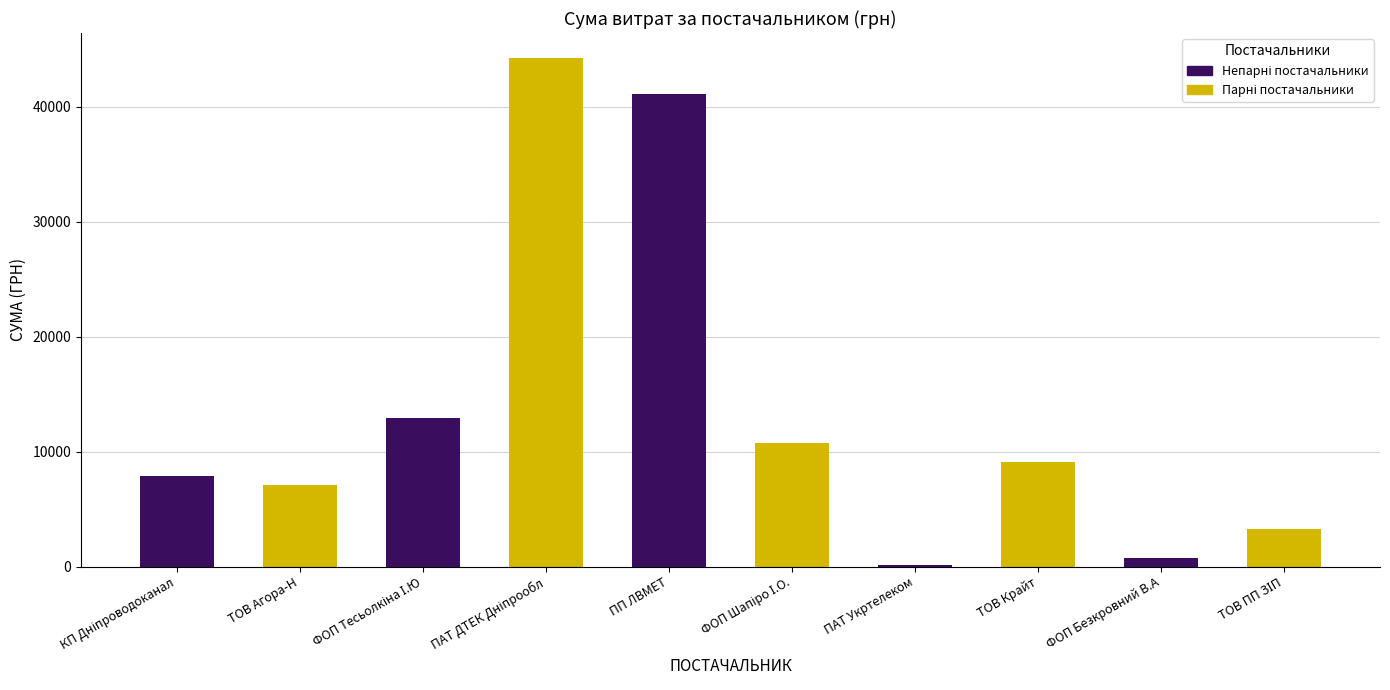

What is the greatest value displayed?

44185.6